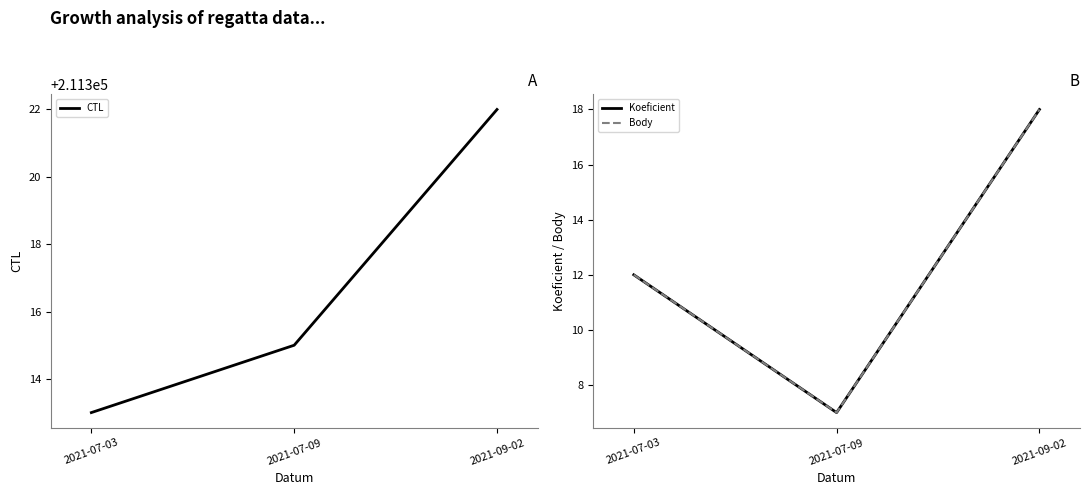

What is the label of the 2nd point from the left?

2021-07-09